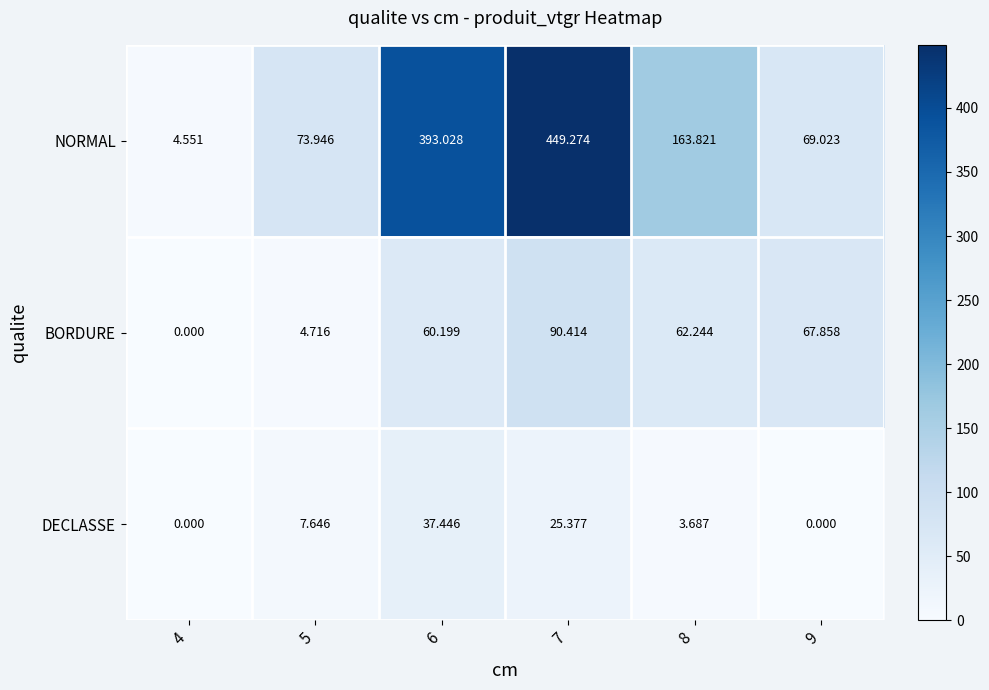

List the series in order of their peak value, lowest first.

DECLASSE, BORDURE, NORMAL